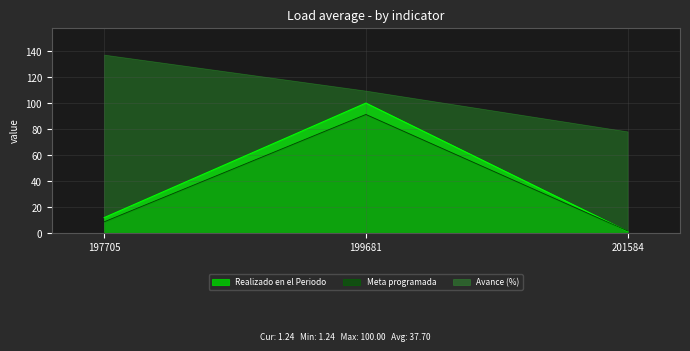

Is the value of Meta Modificada at 201584 greater than the value of Meta programada at 199681?

No